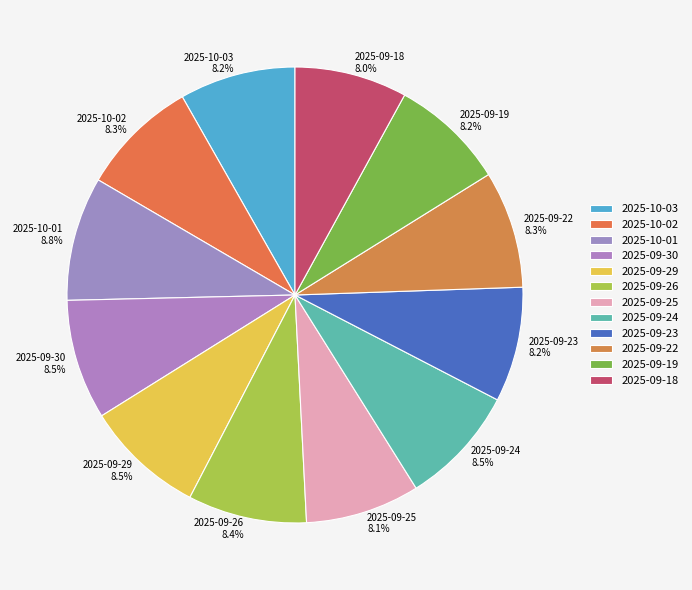

What is the ratio of the value at 2025-10-02 to the value at 2025-09-30?

1.0